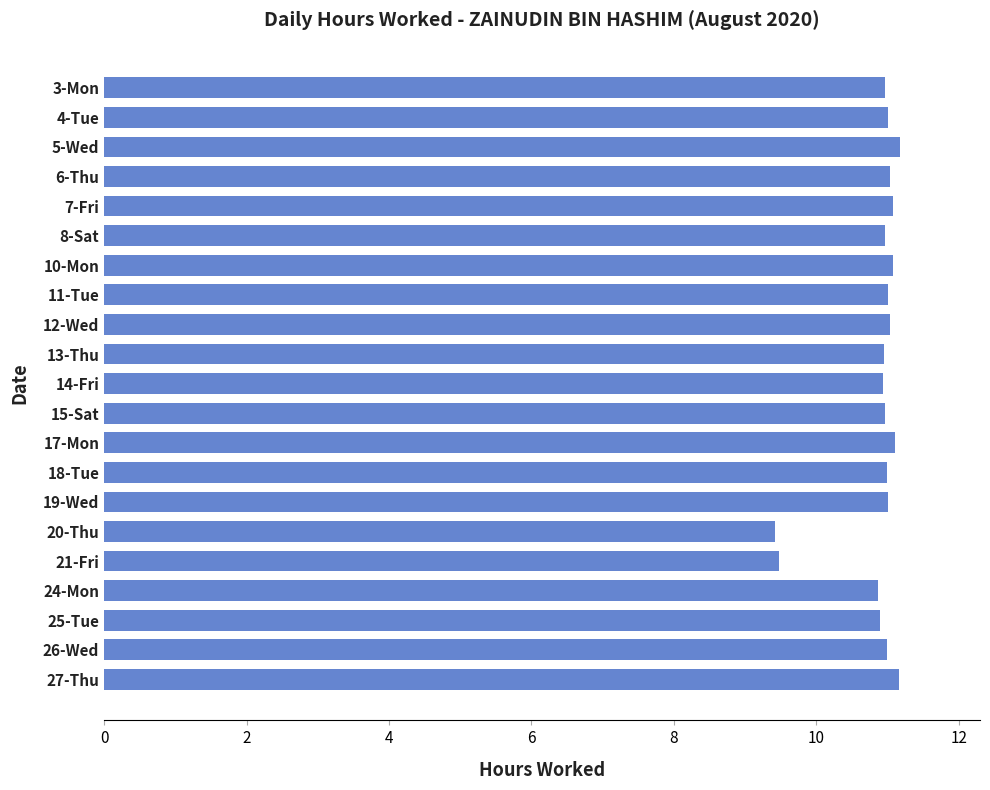

How many bars are there in total?

21